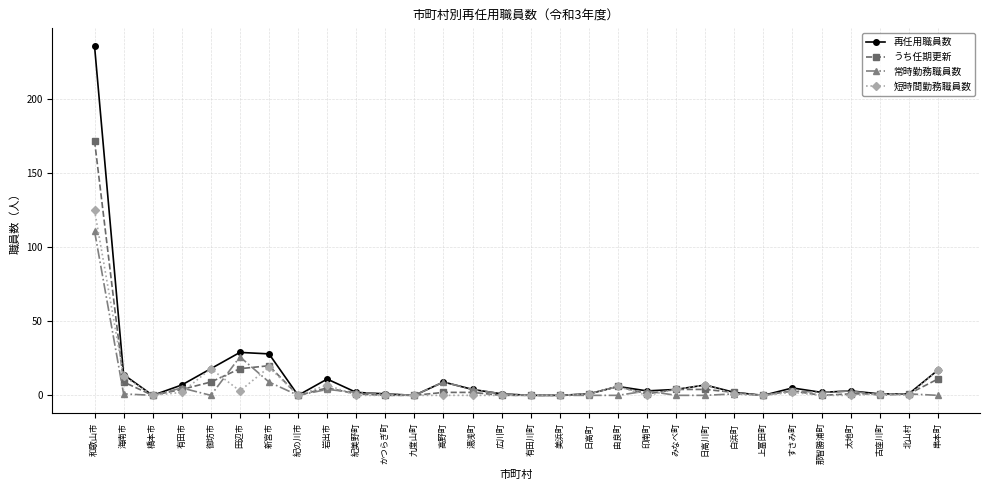

What is the difference between the maximum and minimum values in the 再任用職員数 series?

236